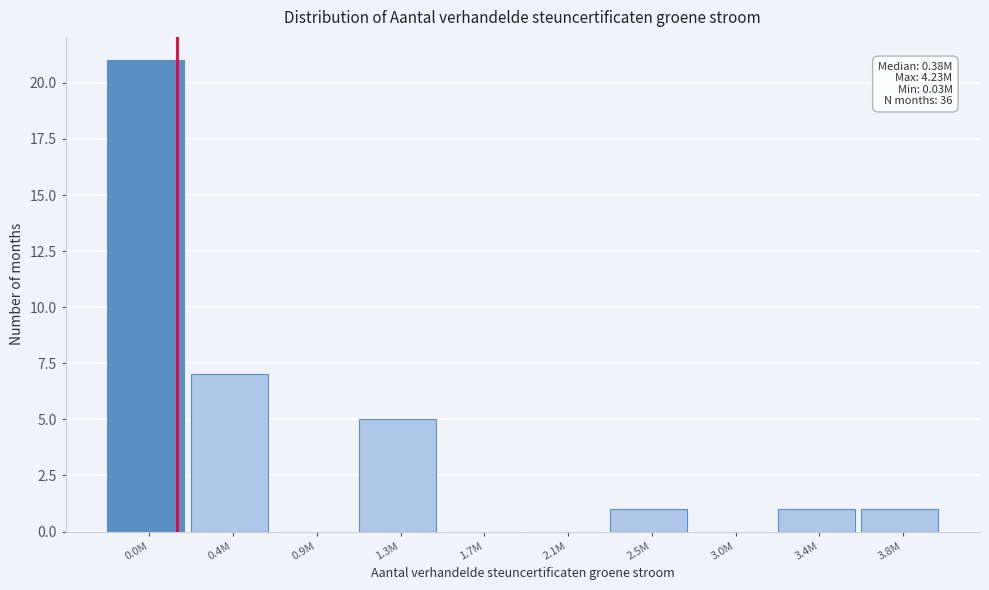

Reading right to left, what are all the values shown in this chart?

3.8M=1	3.4M=1	3.0M=0	2.5M=1	2.1M=0	1.7M=0	1.3M=5	0.9M=0	0.4M=7	0.0M=21